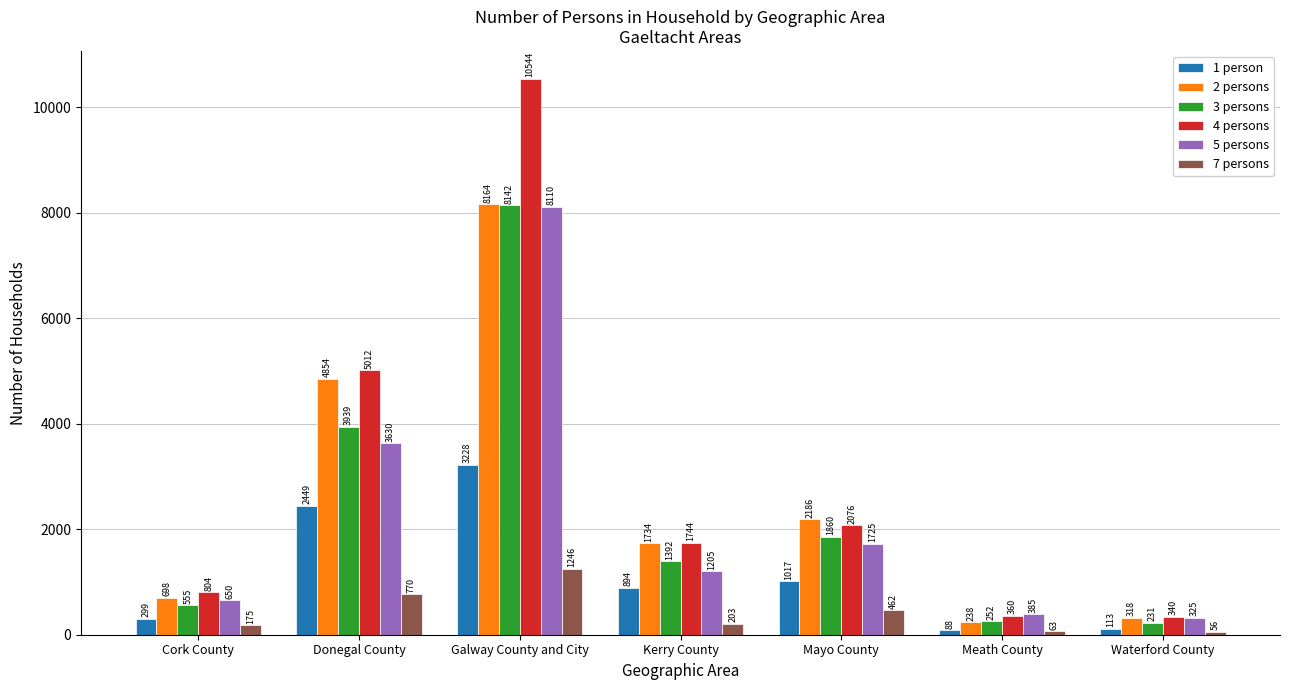

Are the bars grouped side by side (vs. stacked)?

Yes